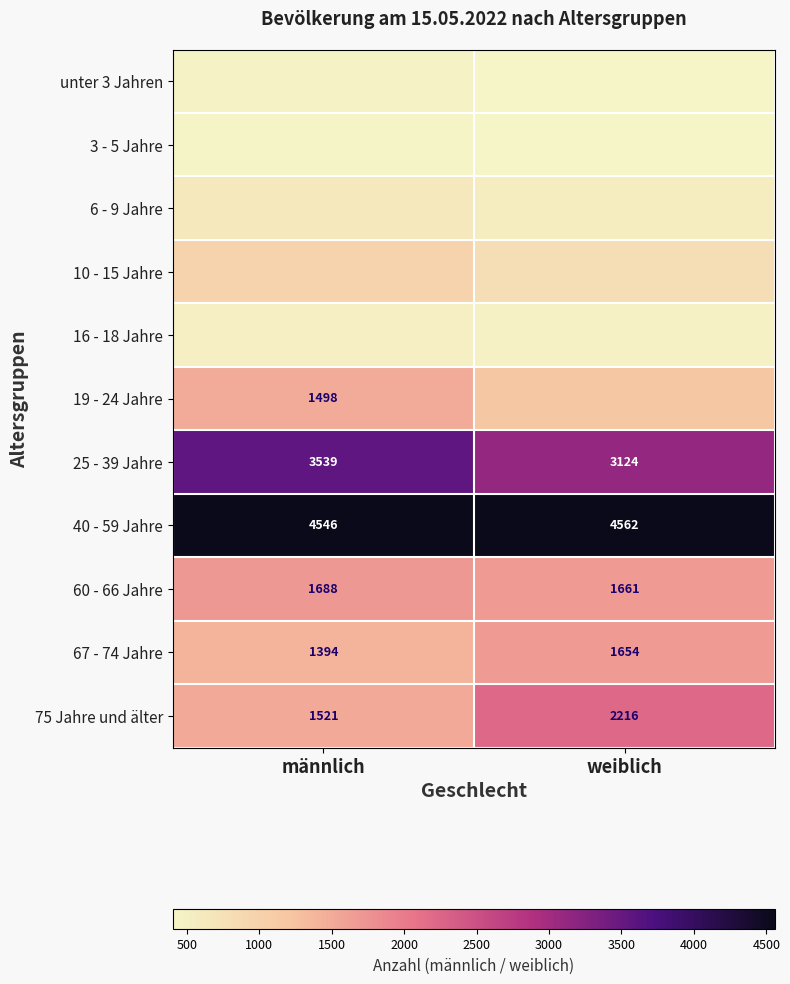

The 67 - 74 Jahre series shows 2108 at männlich. True or false?

False